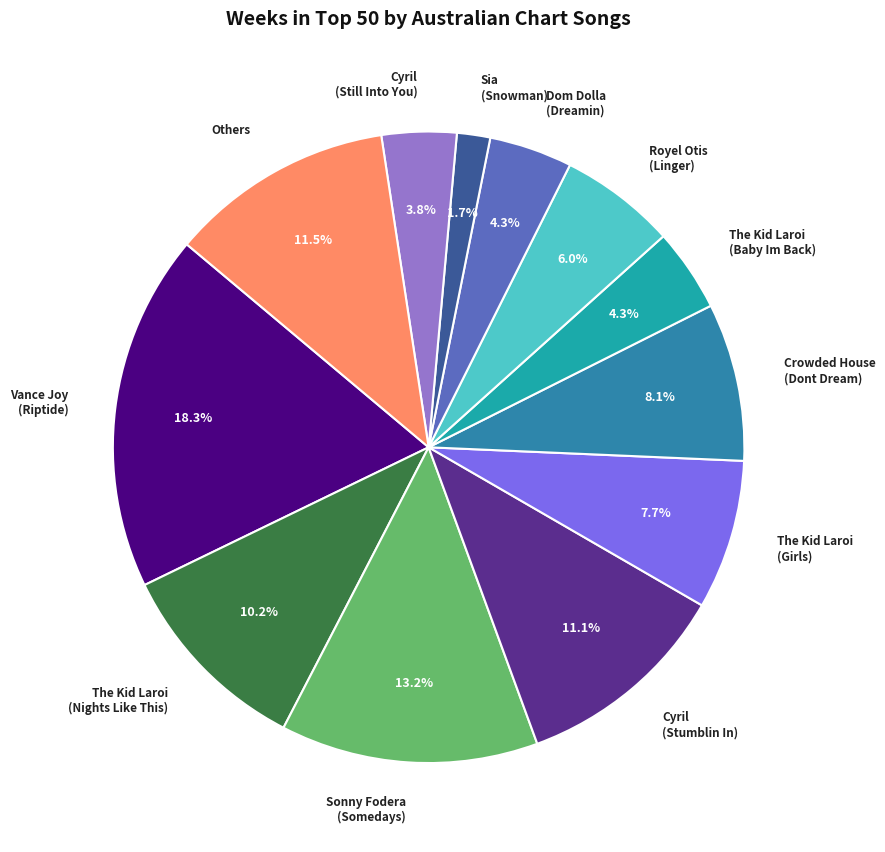

Which has a higher value, Vance Joy (Riptide) or Crowded House (Dont Dream)?

Vance Joy (Riptide)